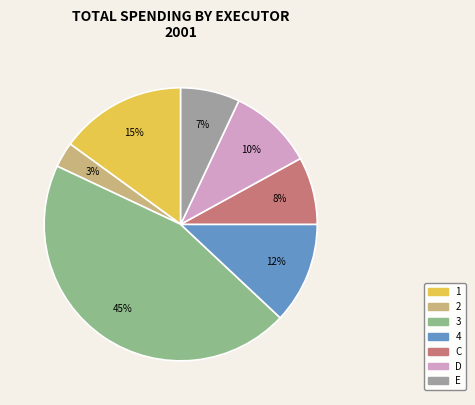

How many slices are in this pie chart?

7